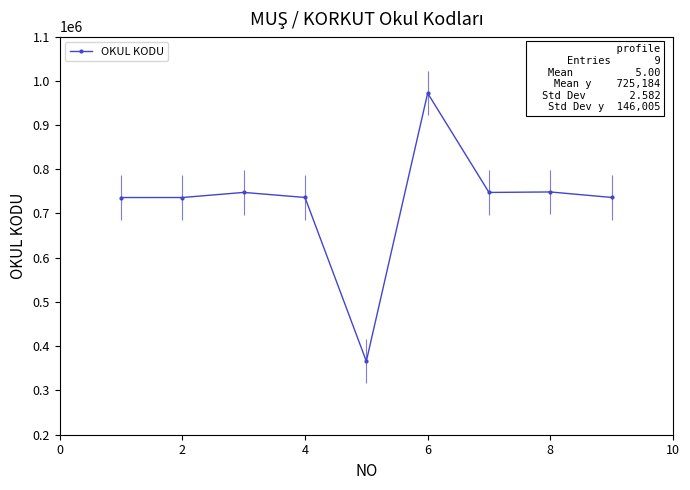

Reading left to right, list all the values displayed in this chart.

736090	736111	747674	736219	366103	971913	747588	748690	736267